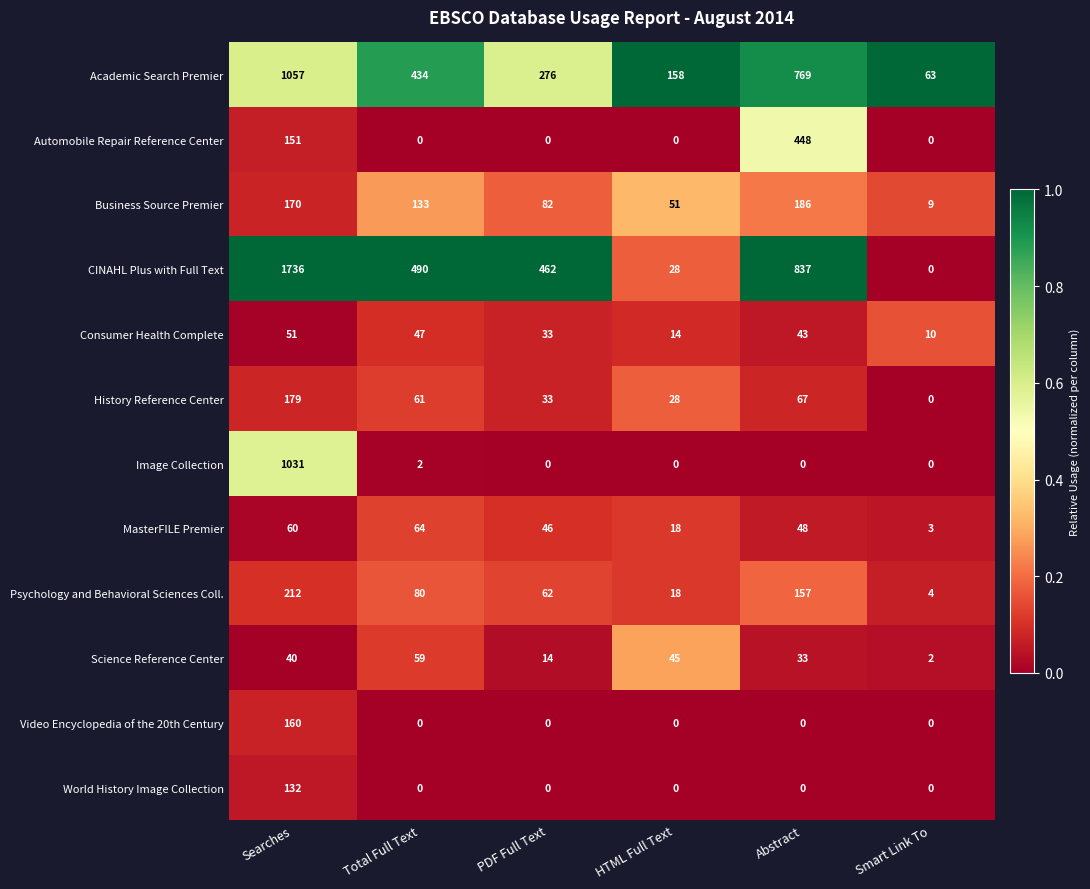

Rank the series by their maximum value, from highest to lowest.

CINAHL Plus with Full Text, Academic Search Premier, Image Collection, Automobile Repair Reference Center, Psychology and Behavioral Sciences Coll., Business Source Premier, History Reference Center, Video Encyclopedia of the 20th Century, World History Image Collection, MasterFILE Premier, Science Reference Center, Consumer Health Complete